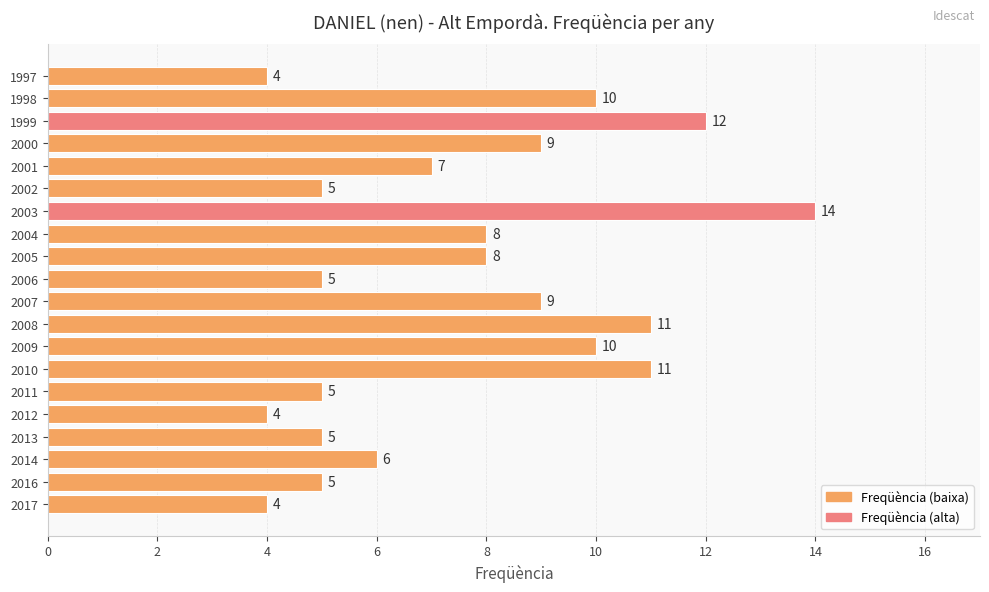

What is the maximum value shown in the chart?

14